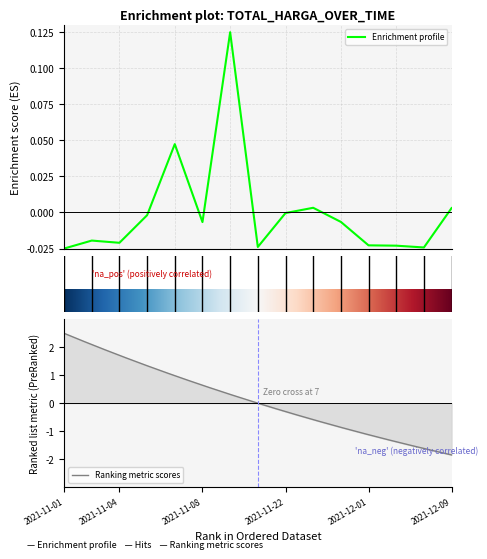

True or false: there are more than 1 points higher than both neighbors.

True